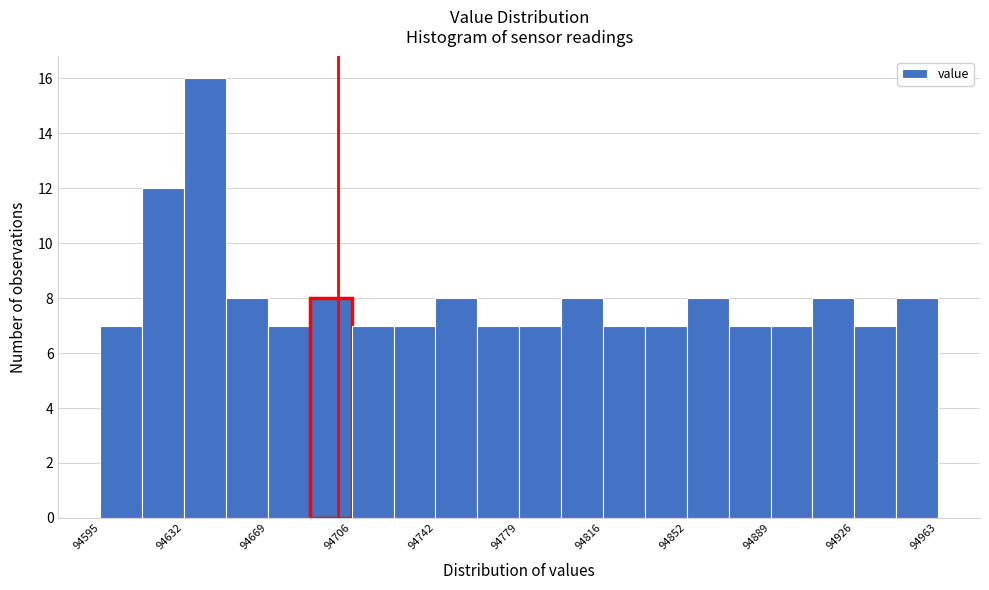

Around what value on the x-axis is the tallest bar? Give the approximate position of its centre, as read against the axis.

94640